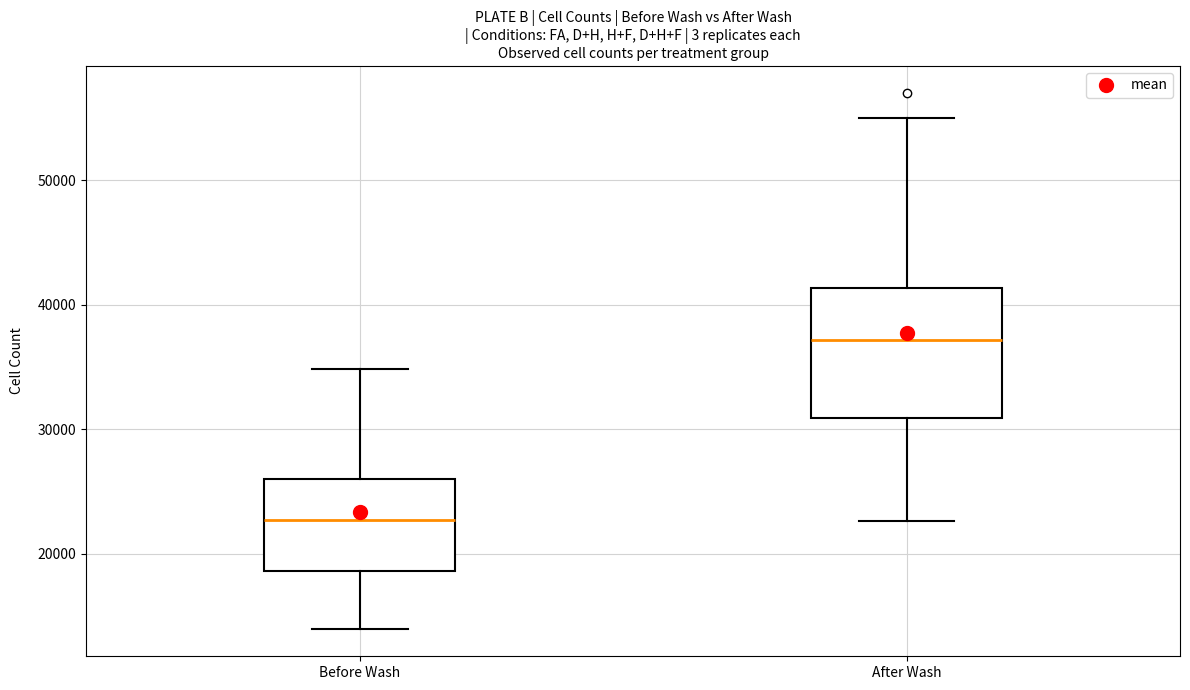

Reading left to right, transcribe this box plot: for each box, give where its median line is, the range the box spans, and where its two whiskers end, as read against the y-axis. The values are not printed on the chart, so give them approximately, as read against the axis.

Before Wash: median 23000, box 19000 to 26000, whiskers 14000 to 35000
After Wash: median 37000, box 31000 to 41000, whiskers 23000 to 55000